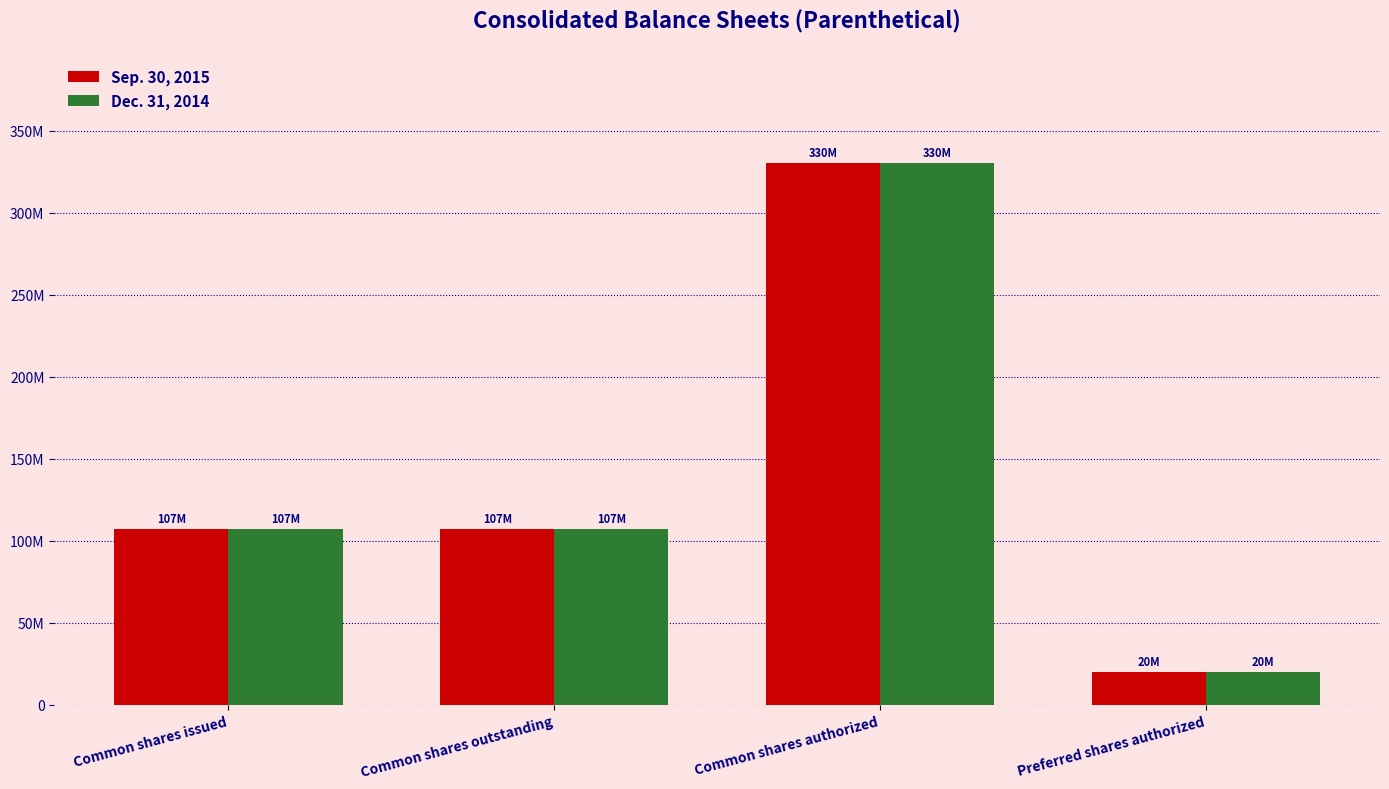

What is the label of the 2nd bar from the right?

Common shares authorized